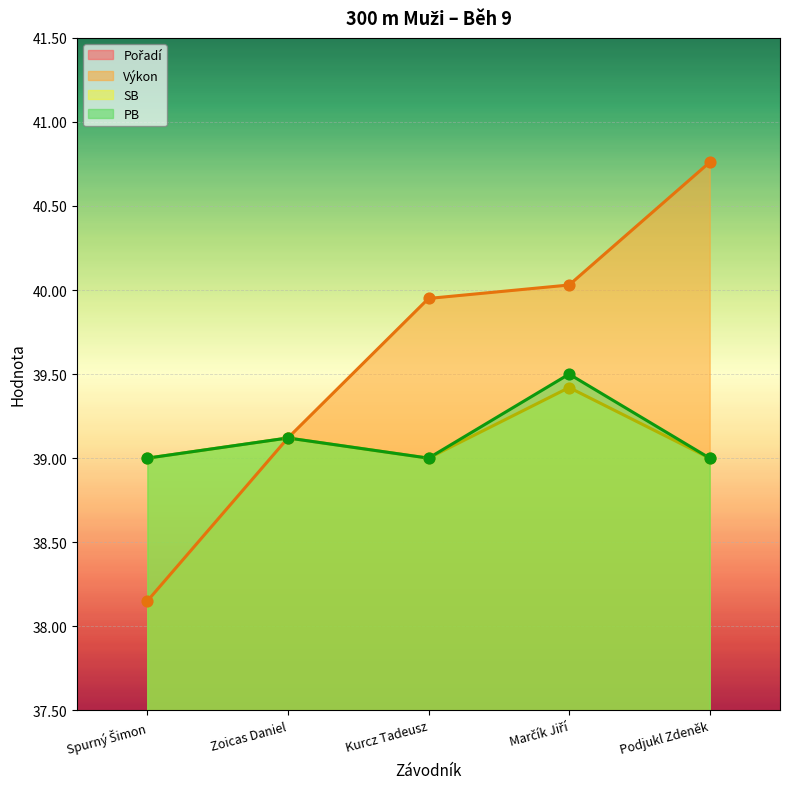

Which series has the largest total across all categories?

Výkon